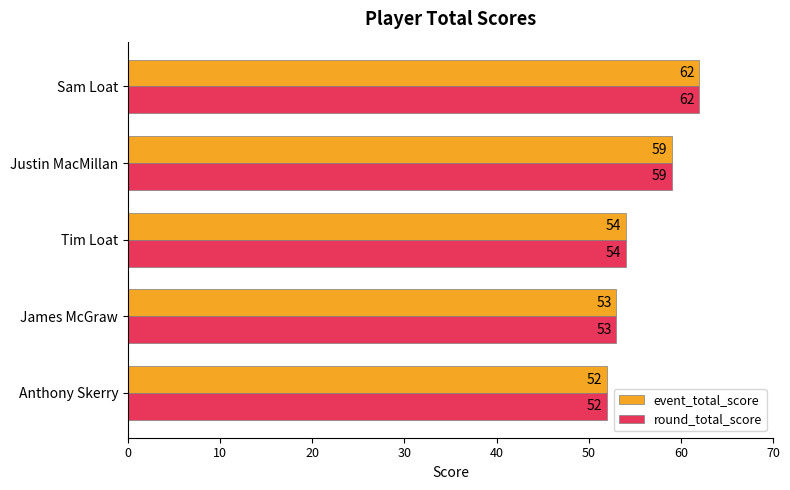

What is the sum of all round_total_score values?

280